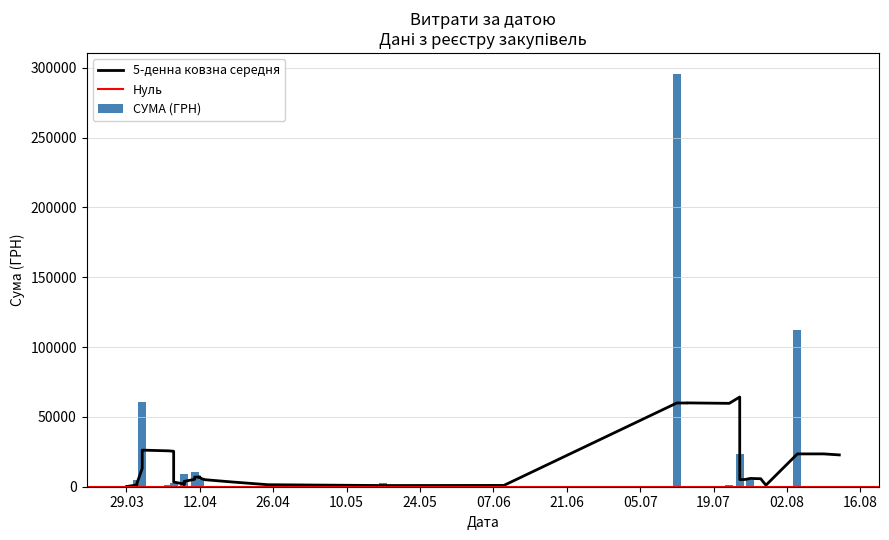

What is the greatest value displayed?

295638.6